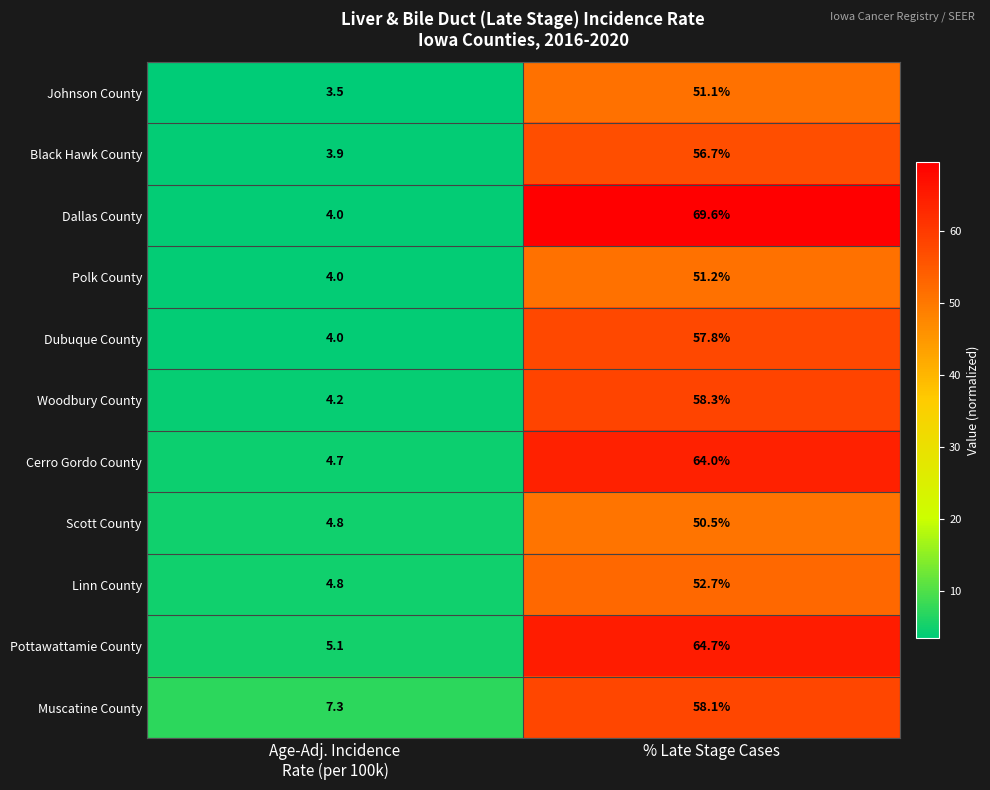

What is the minimum value shown in the chart?

3.5